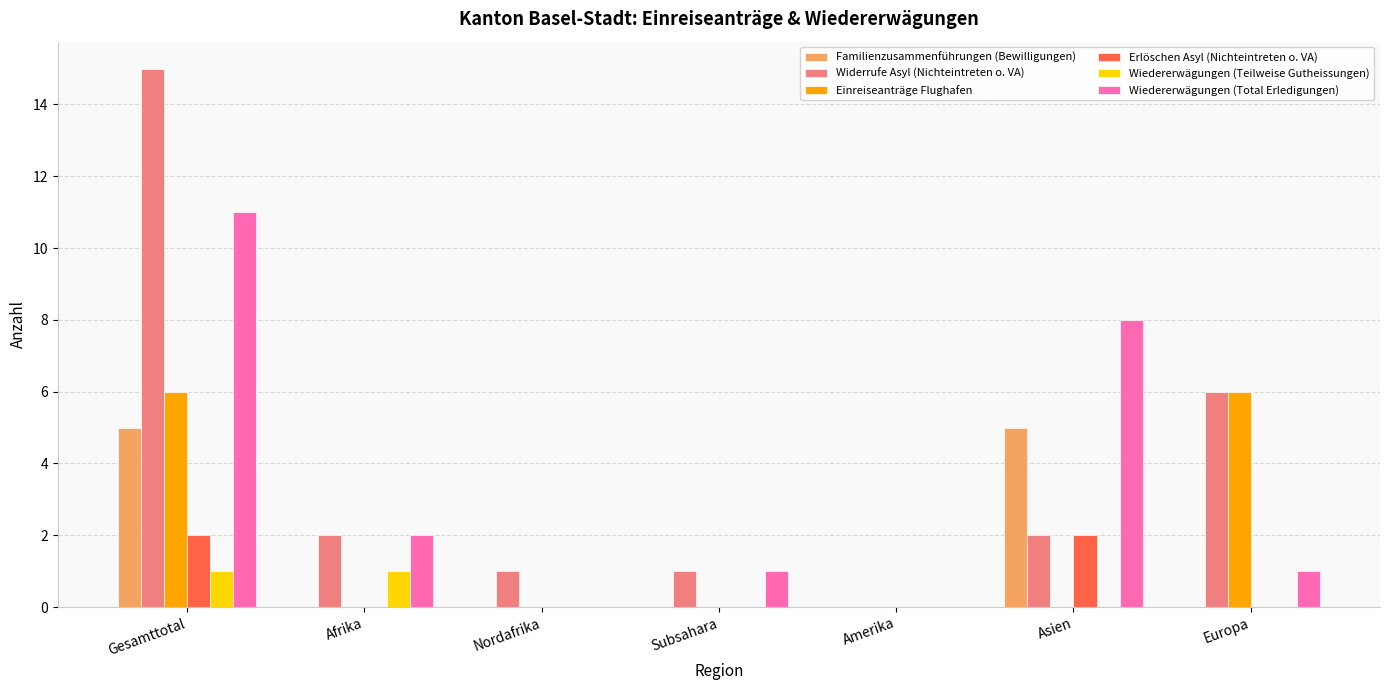

Which category has the highest value across all series?

Gesamttotal